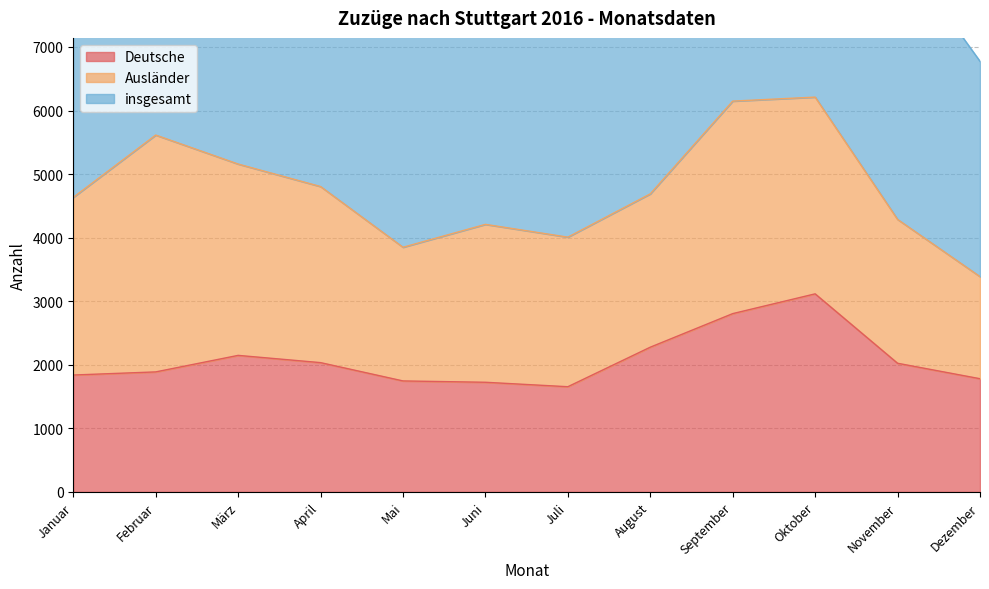

What is the smallest value displayed?

1655